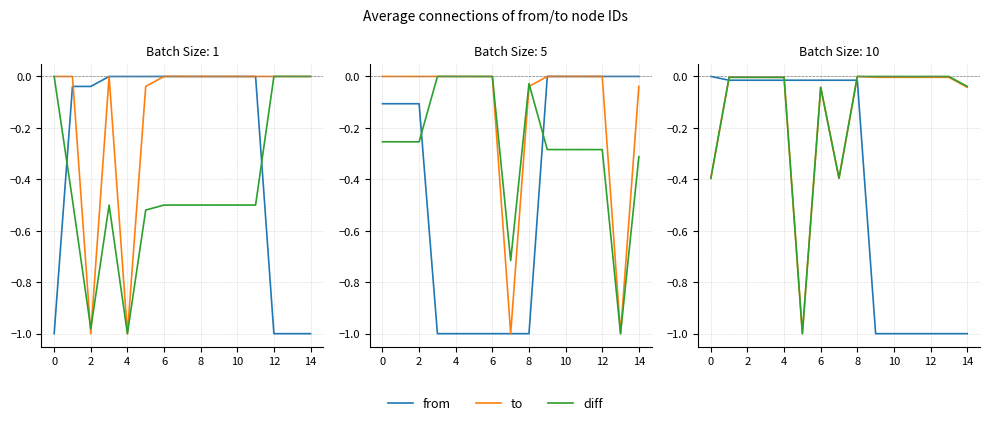

Does the chart display data point markers on the line(s)?

No